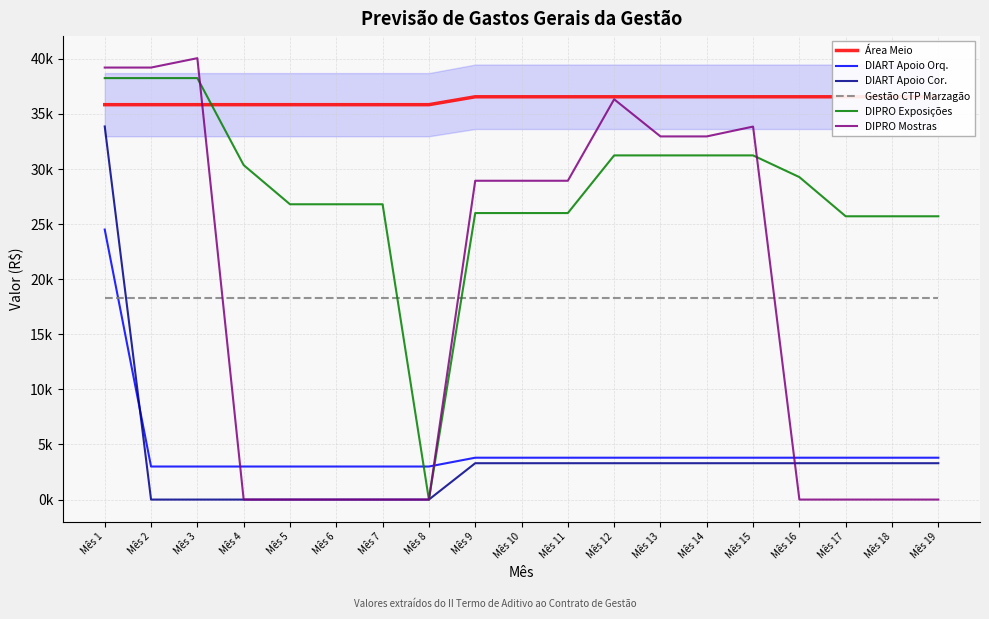

What is the difference between the highest and lowest values at Mês 18?

36560.1